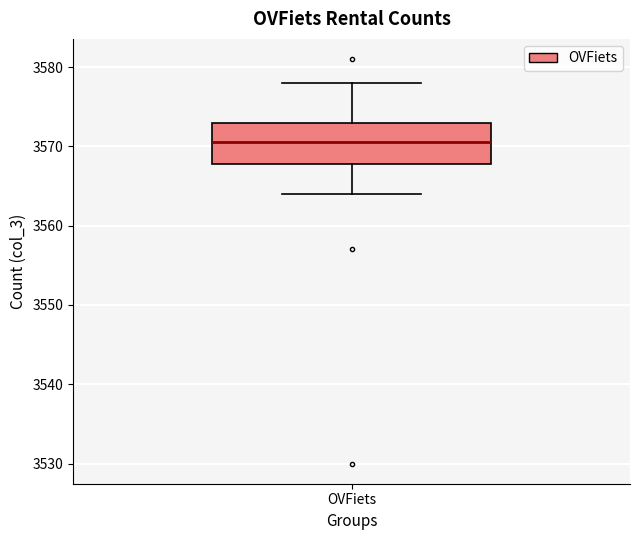

Transcribe this box plot: give where the median line is, the range the box spans, and where the two whiskers end, as read against the y-axis. The values are not printed on the chart, so give them approximately, as read against the axis.

median 3571, box 3568 to 3573, whiskers 3564 to 3578